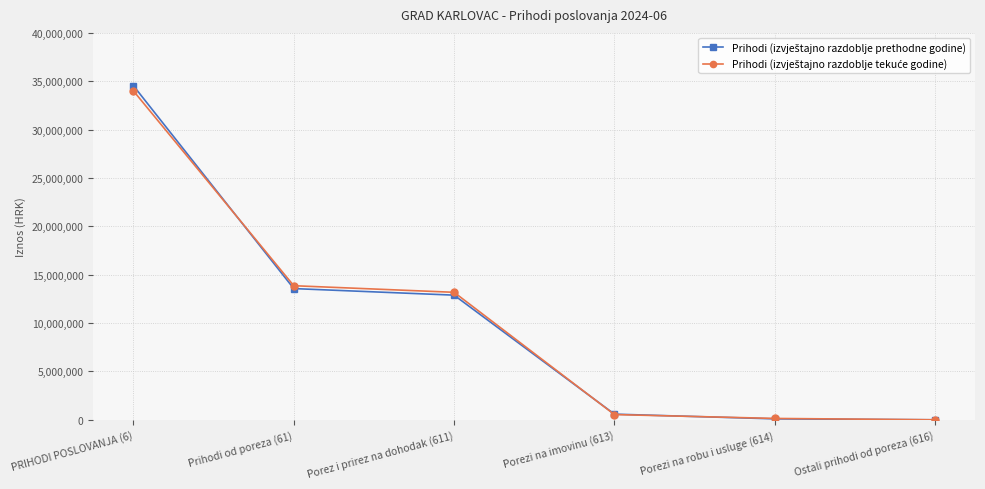

What is the total value across all series at Porezi na robu i usluge (614)?

235217.4